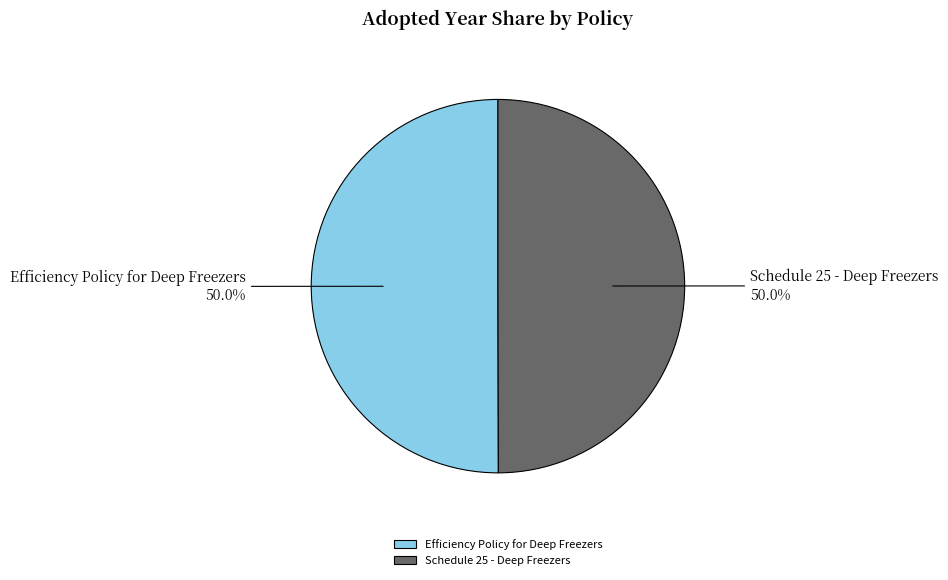

What is the ratio of the value at Schedule 25 - Deep Freezers to the value at Efficiency Policy for Deep Freezers?

1.0